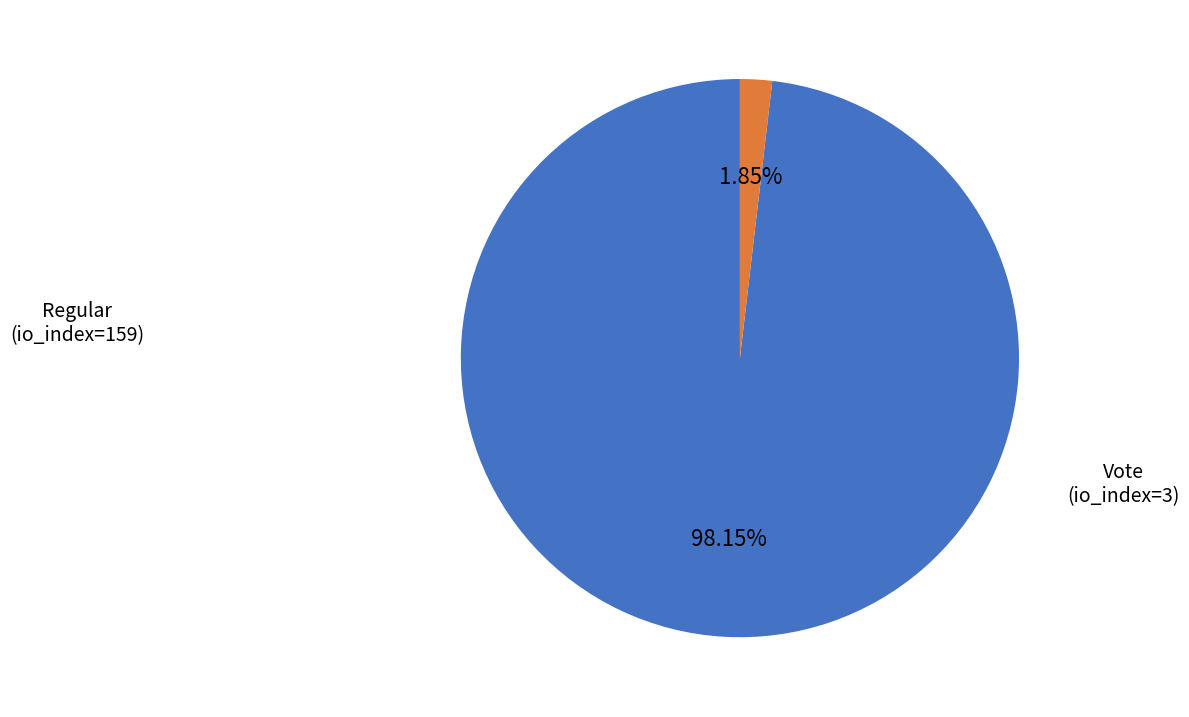

Count the number of slices in the pie.

2